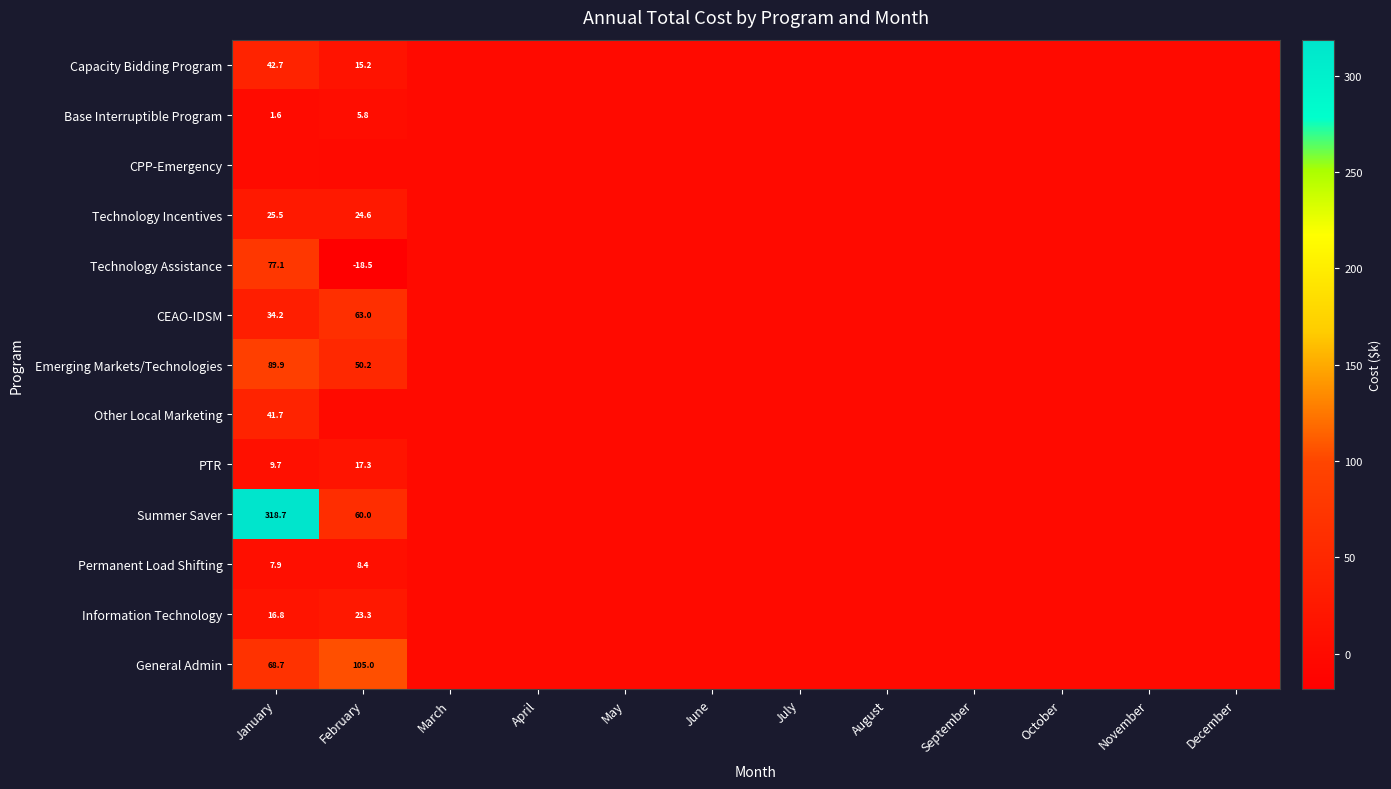

At how many categories does at least one series exceed 100?

2